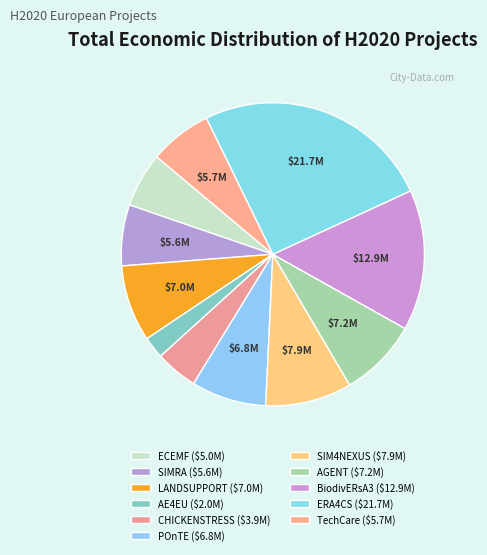

To the nearest percent, what is the difference between the largest and smallest slice percentages?

23%